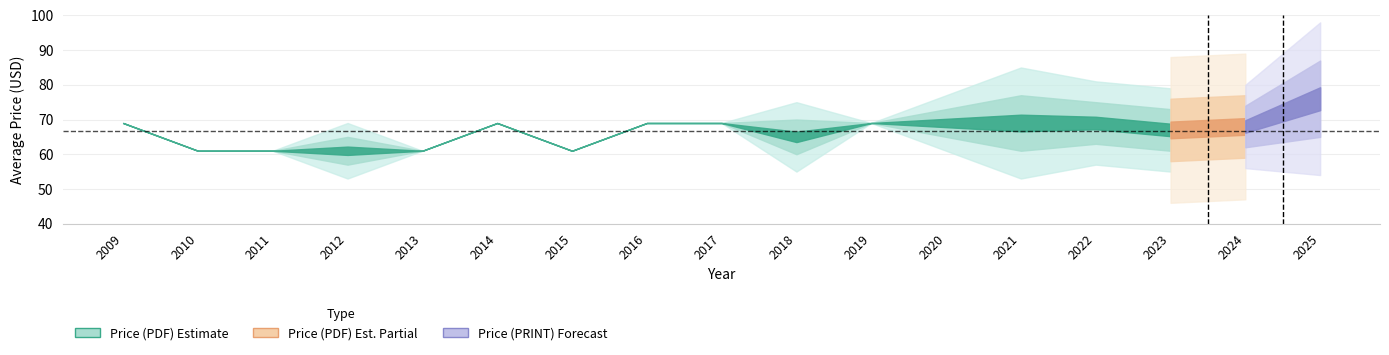

The value of Price (PRINT) at 4 is 26. True or false?

False